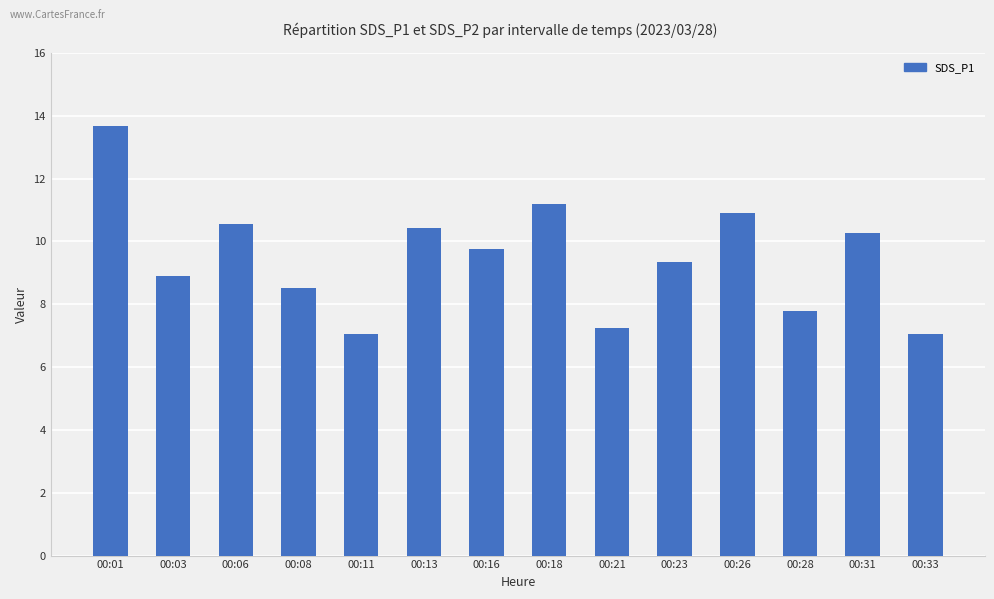

What is the value of the 6th bar from the left?

10.4